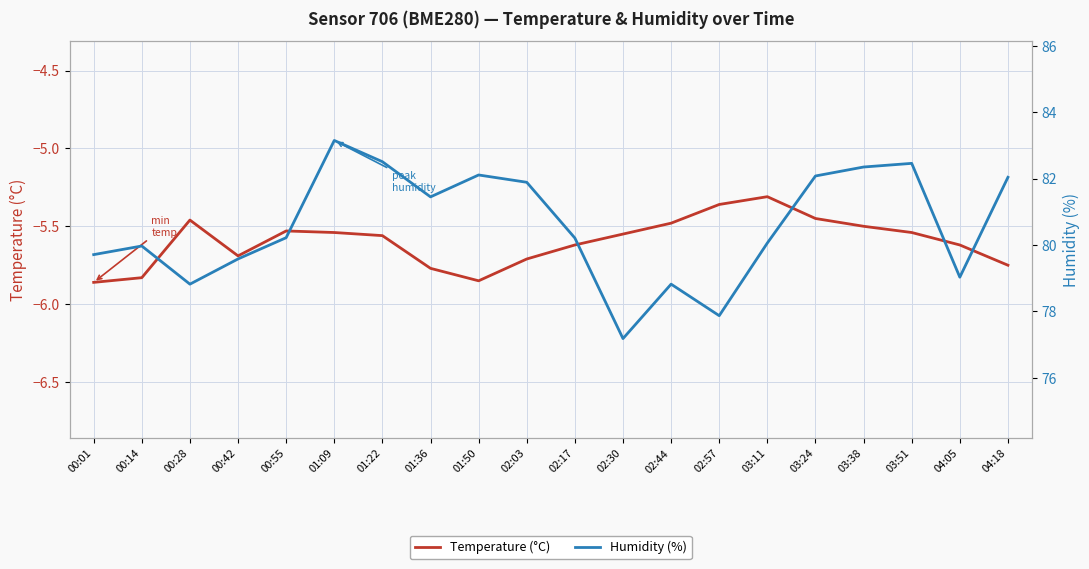

What is the spread (max minus min) of values at 03:11?

85.4